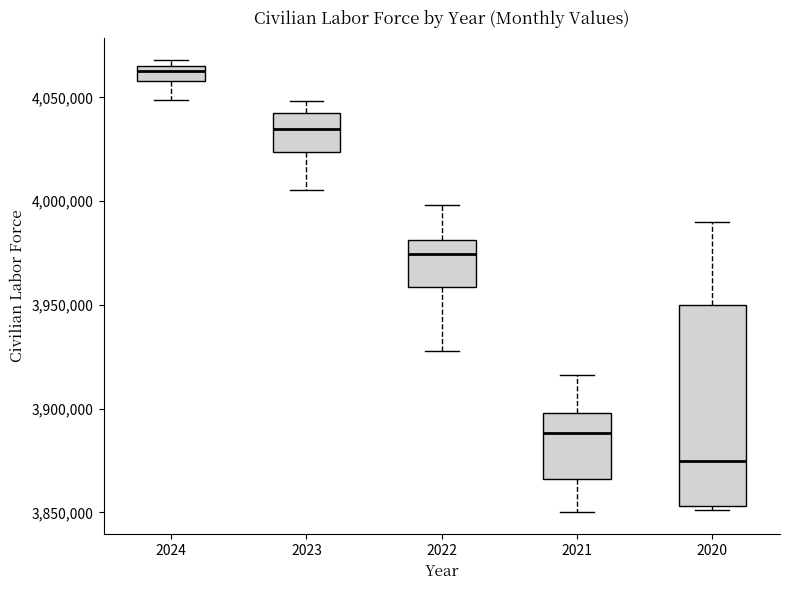

Which box's median line is the highest?

2024